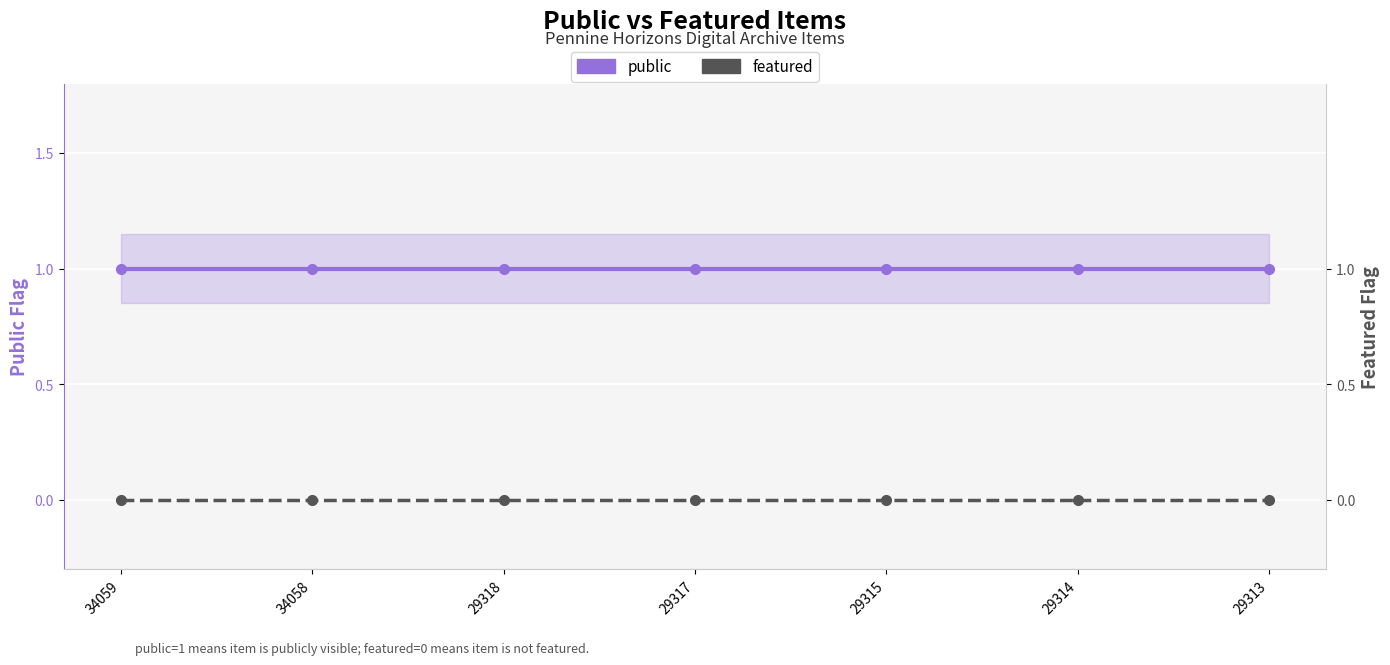

At which category does the chart reach its minimum across all series?

34059